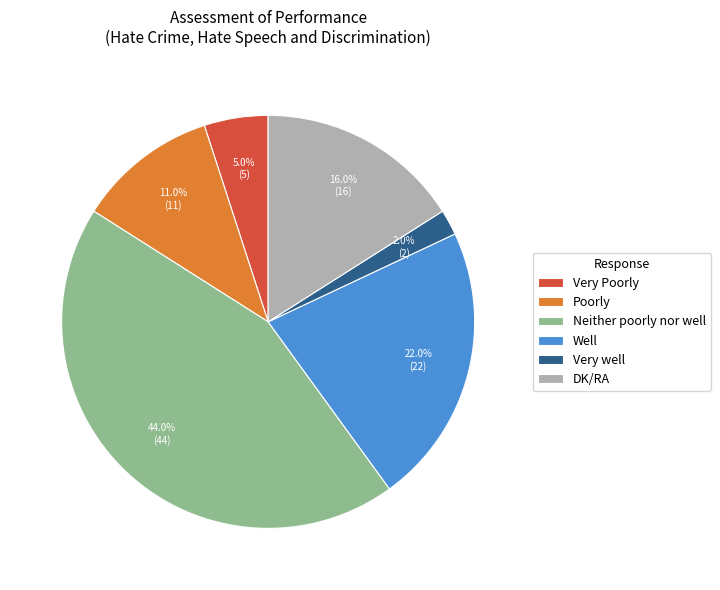

To the nearest percent, what is the combined percentage of Neither poorly nor well and Very Poorly?

49%